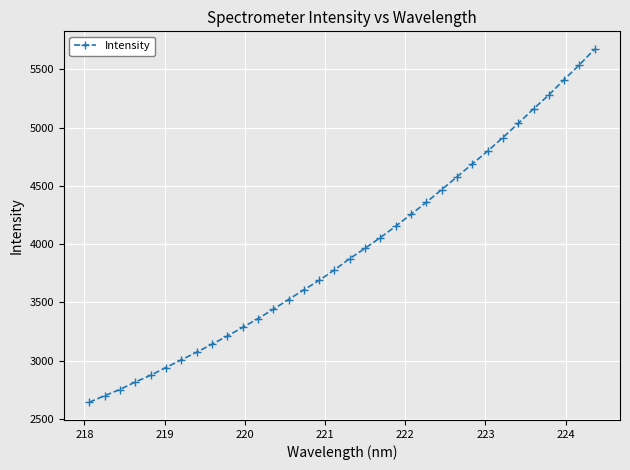

What is the difference between the second highest and minimum values?

2895.2